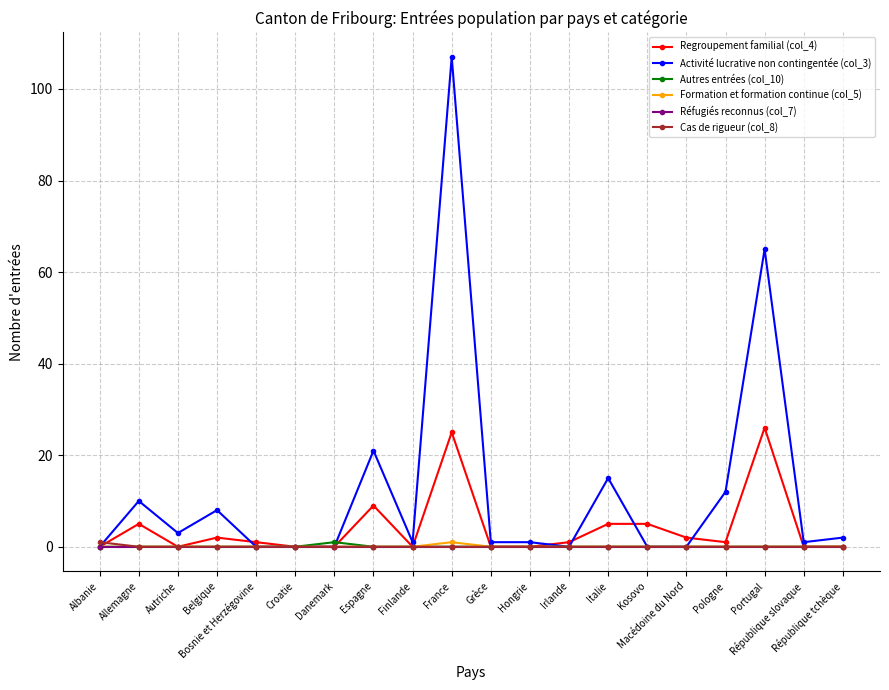

Which series has the largest range (max minus min)?

Activité lucrative non contingentée (col_3)